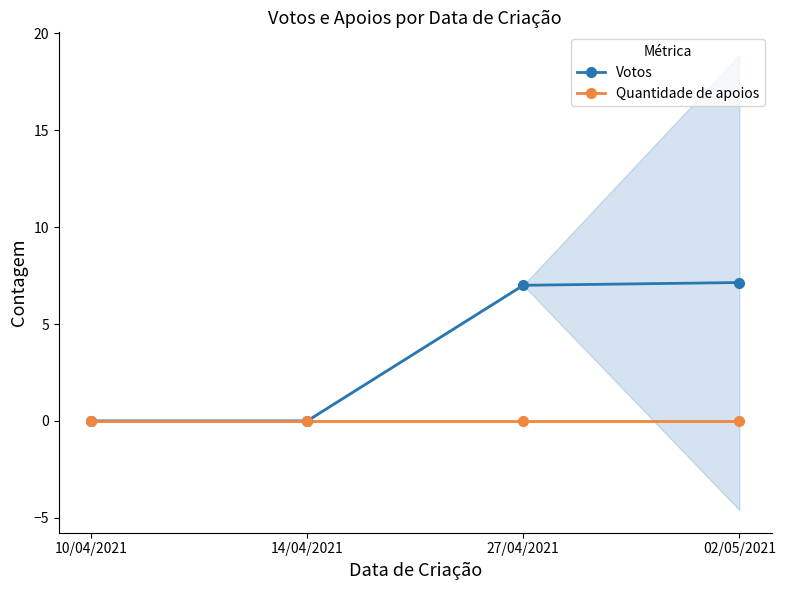

At which label does Votos first exceed 7?

02/05/2021